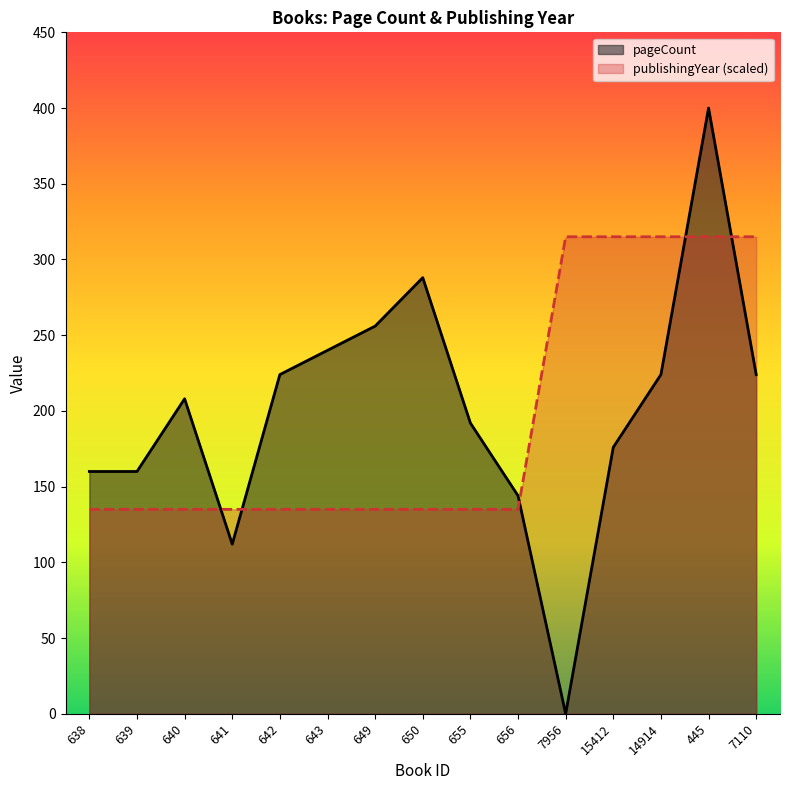

What are all the series names shown in the legend?

pageCount, publishingYear (scaled)